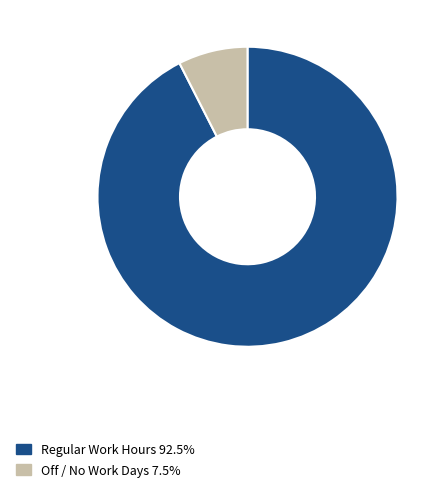

Does Regular Work Hours 92.5% account for over 50% of the chart?

Yes